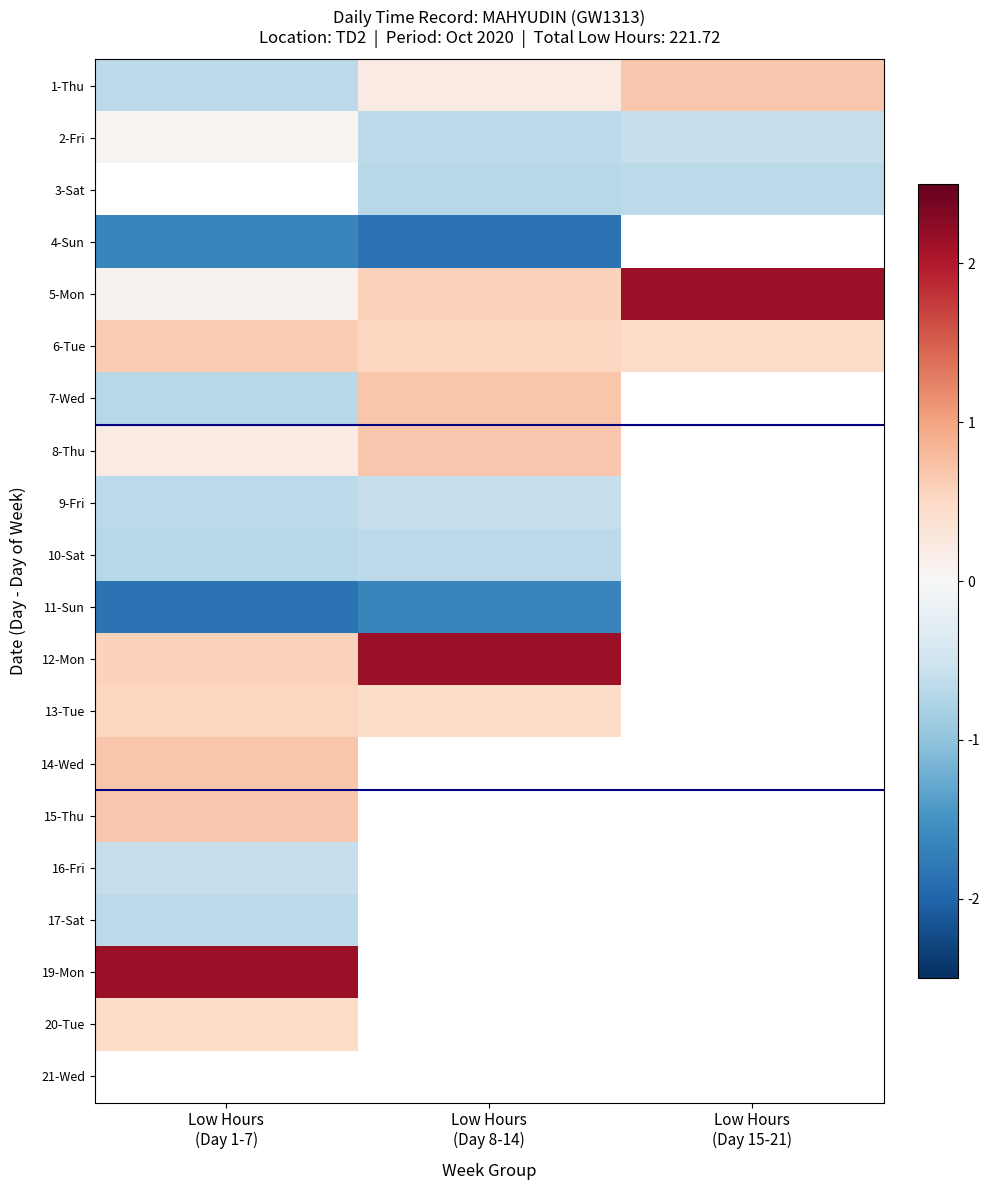

Is it true that 3-Sat equals -1.2 at Low Hours (Day 15-21)?

False